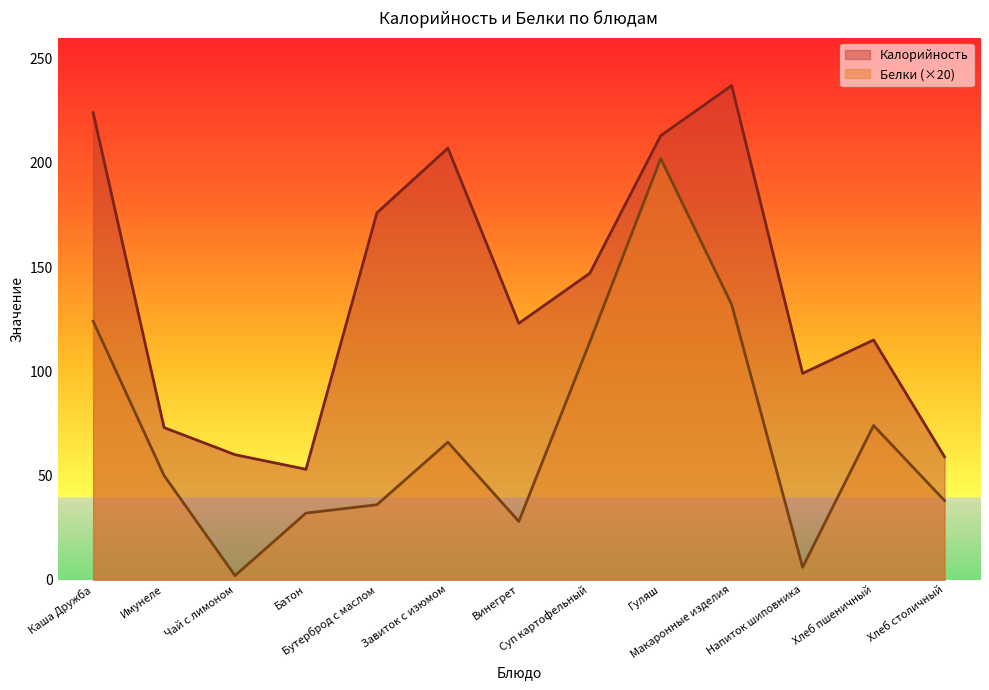

What is the difference between the maximum and minimum values in the Калорийность series?

184